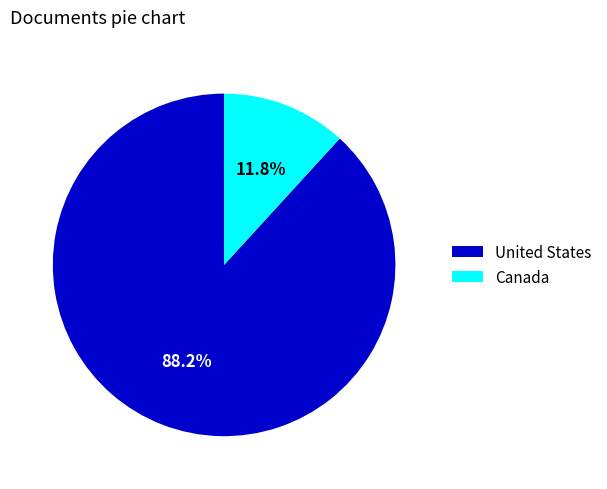

The Canada slice represents 1% of the pie. True or false?

False